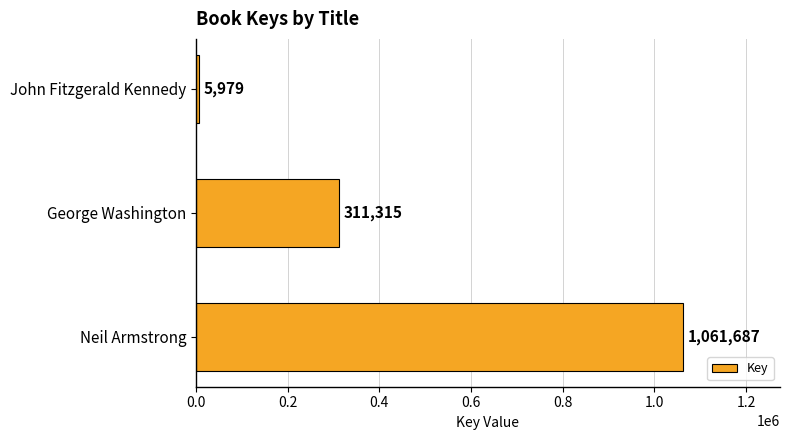

Reading bottom to top, what are all the values shown in this chart?

Neil Armstrong=1061687	George Washington=311315	John Fitzgerald Kennedy=5979